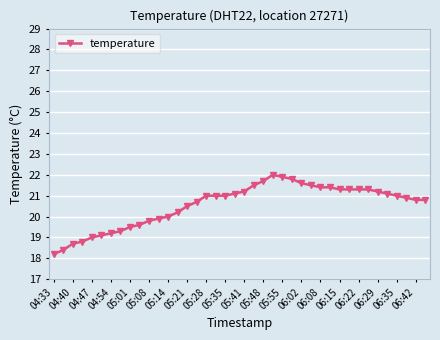

What is the greatest value displayed?

22.0